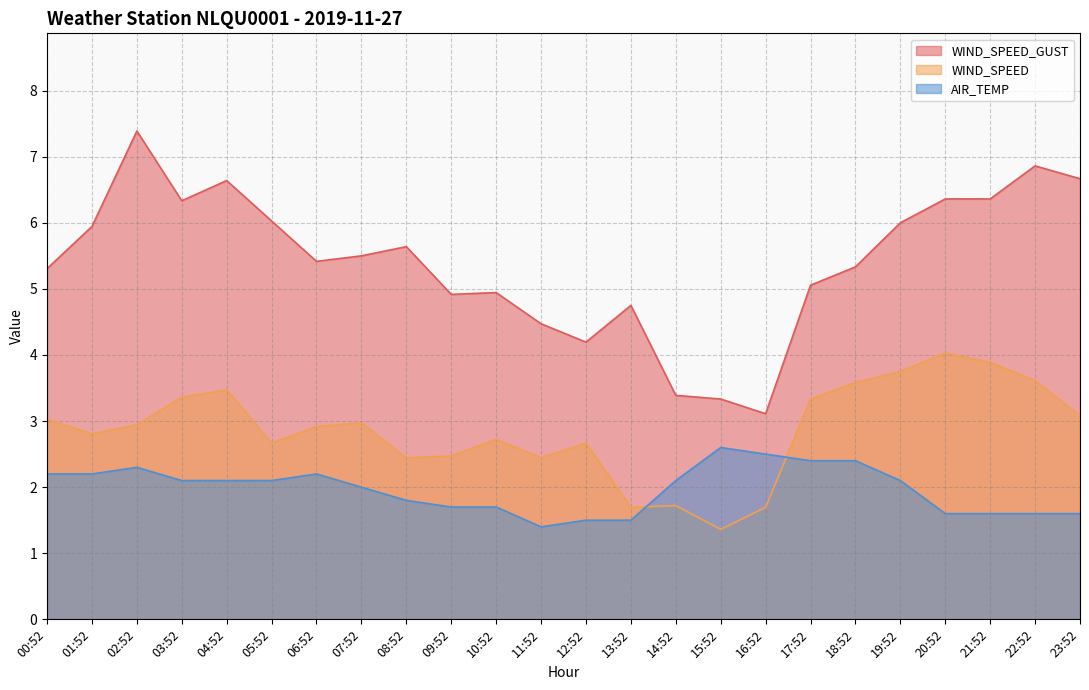

At 06:52, list the series in order from largest to smallest.

WIND_SPEED_GUST, WIND_SPEED, AIR_TEMP